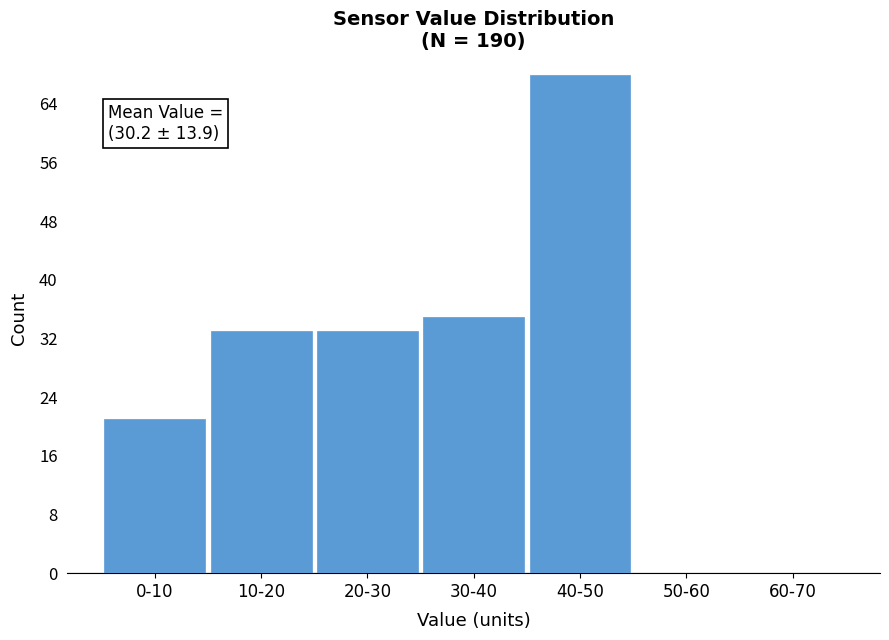

Reading left to right, list all the values displayed in this chart.

0-10=21	10-20=33	20-30=33	30-40=35	40-50=68	50-60=0	60-70=0